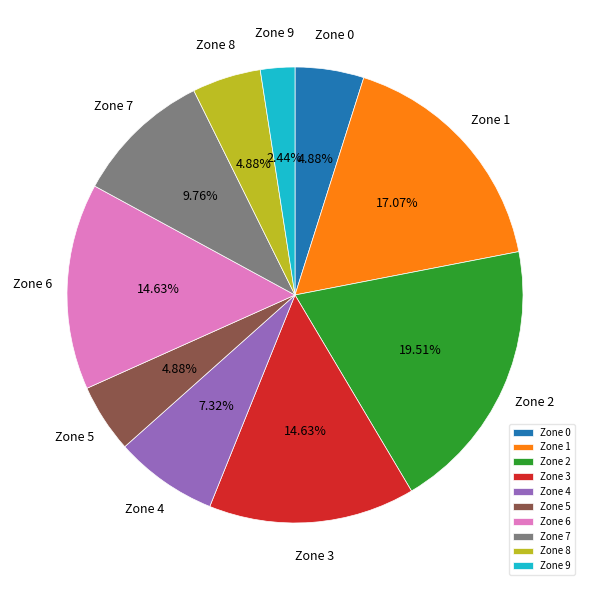

Is Zone 0 the majority of the pie?

No